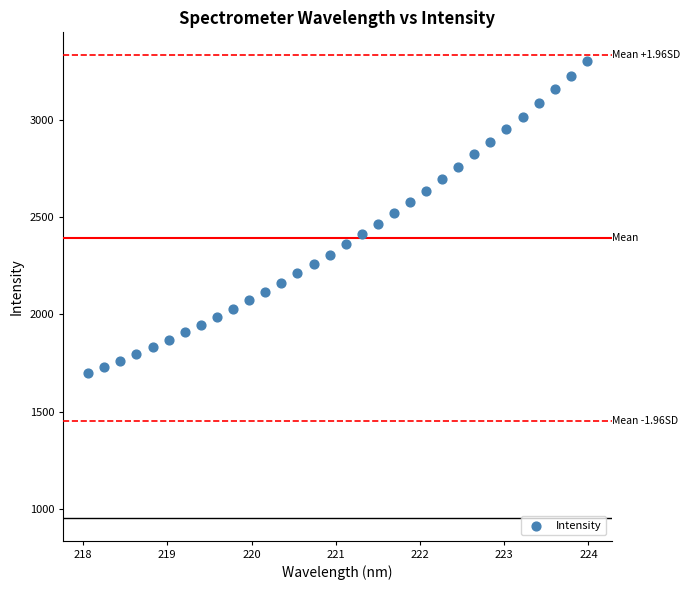

What is the range of Y values (max minus min)?

1603.8